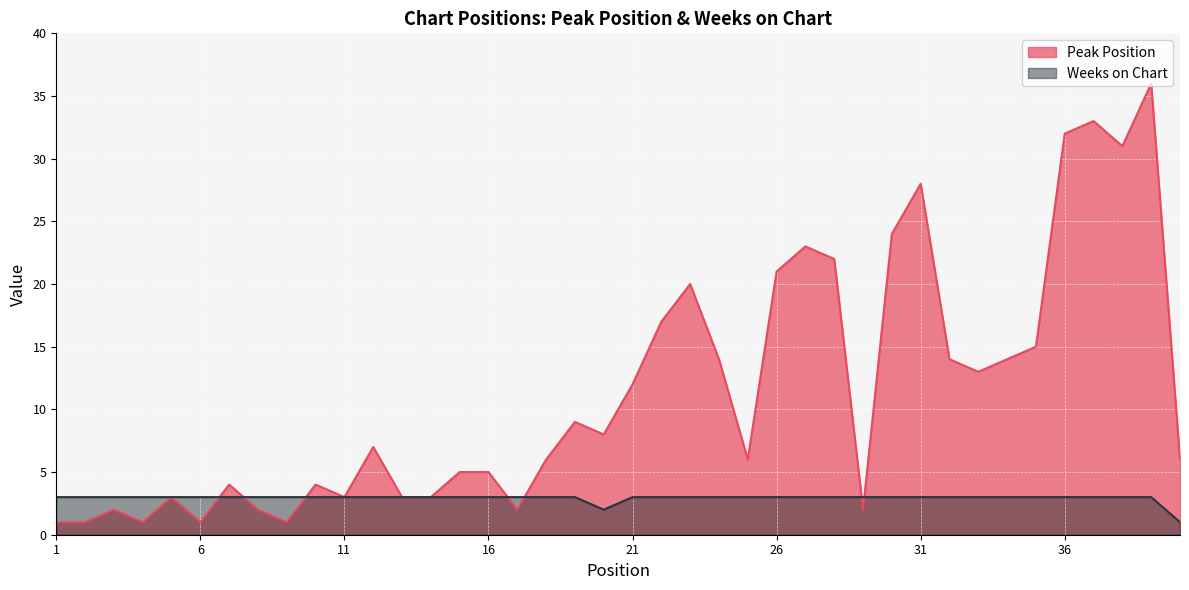

Between 20 and 31, which series saw the biggest shift?

Peak Position